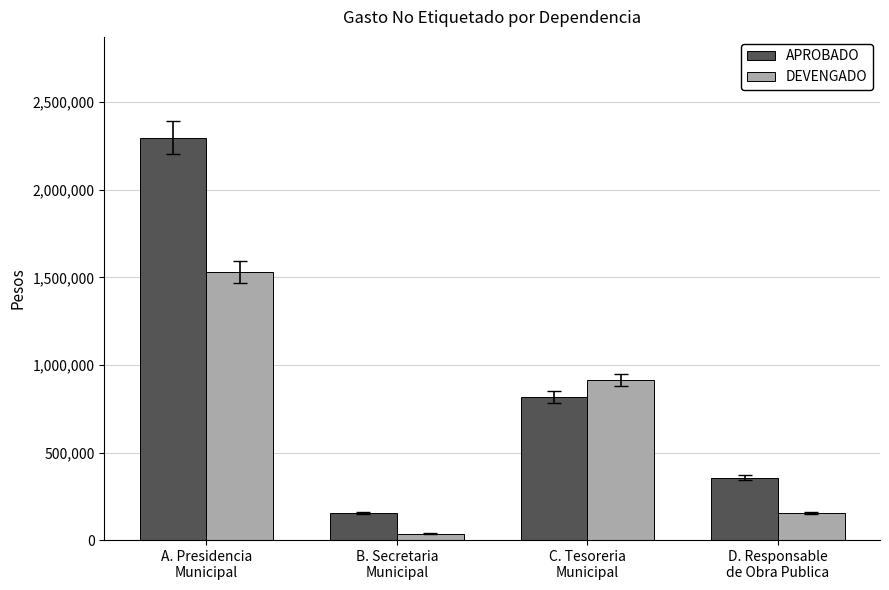

At D. Responsable
de Obra Publica, list the series in order from smallest to largest.

DEVENGADO, APROBADO